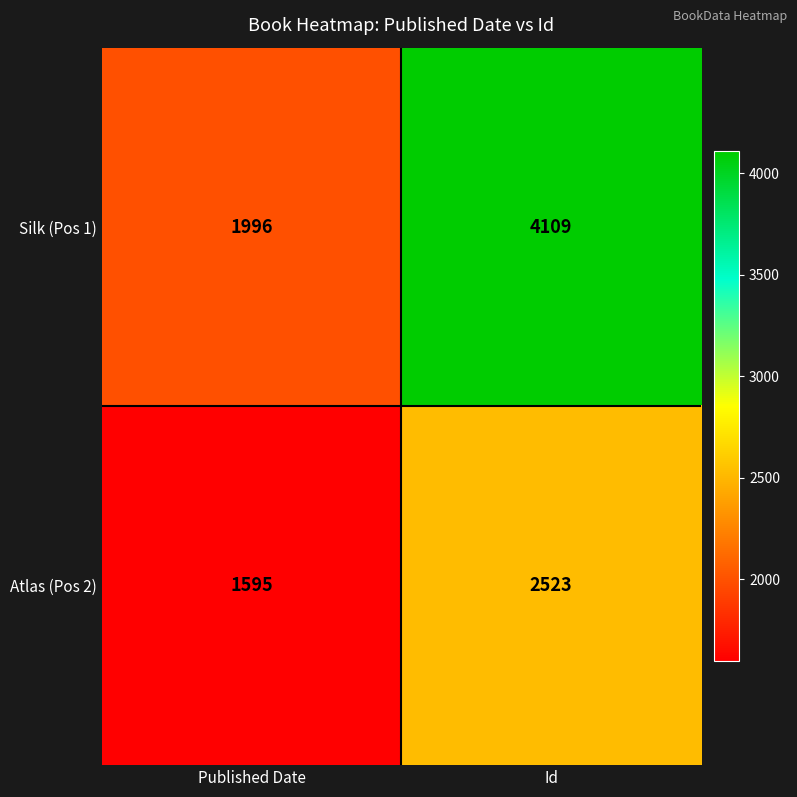

What is the minimum value shown in the chart?

1595